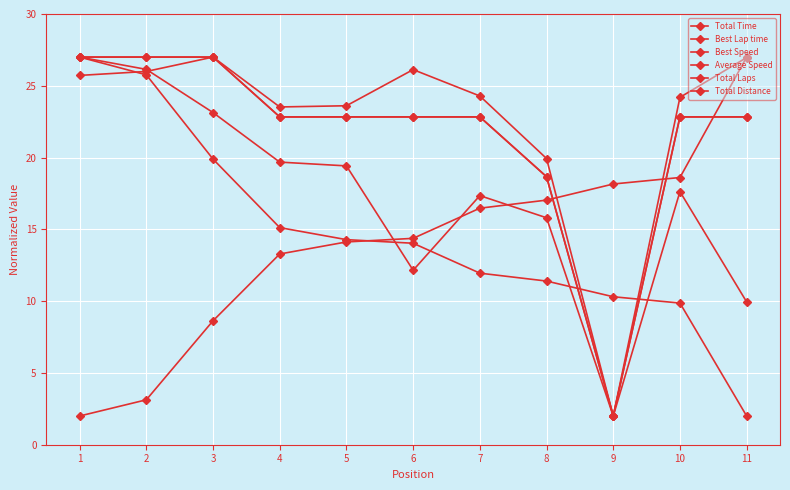

After their last crossing, which series has the higher values: Best Lap time or Total Distance?

Best Lap time